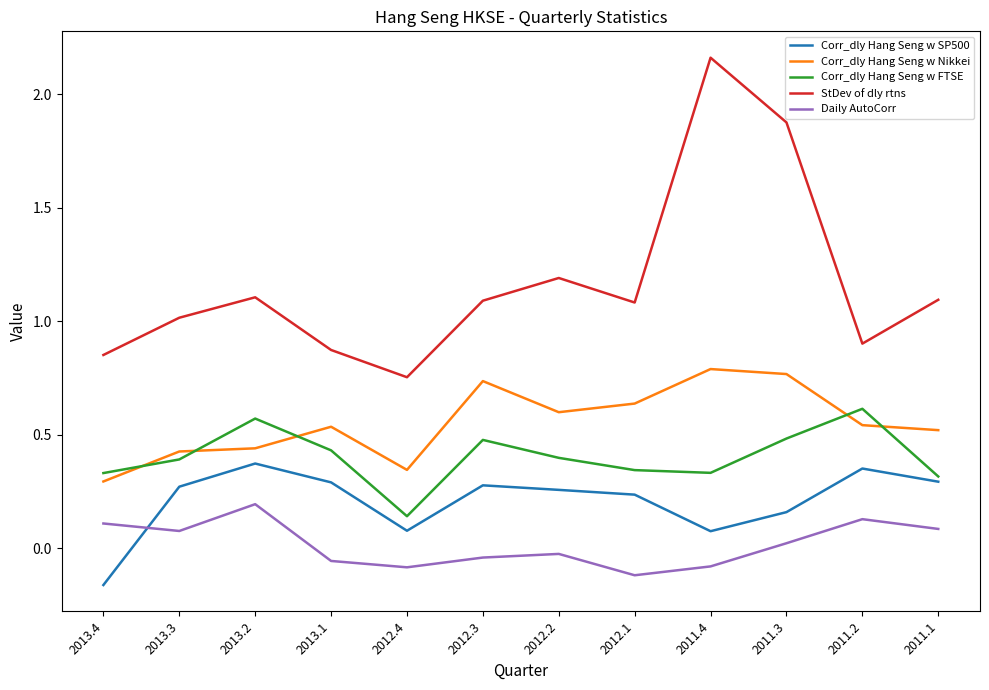

Which category has the highest value across all series?

2011.4